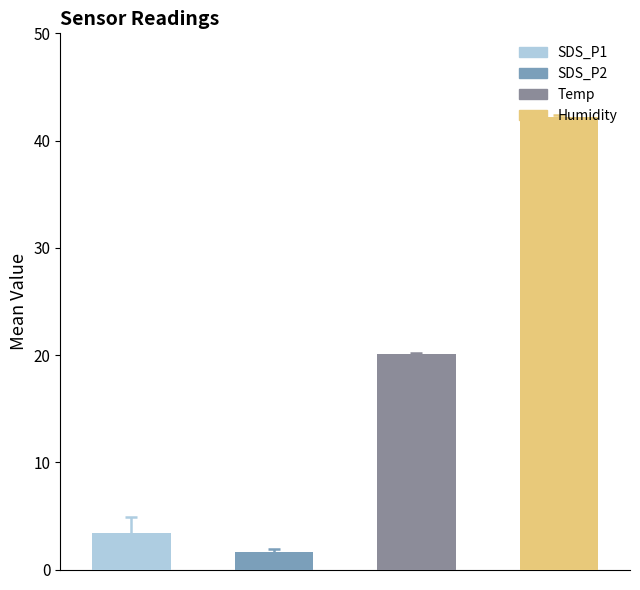

The value of Temp at SDS_P1 is 20.1. True or false?

True